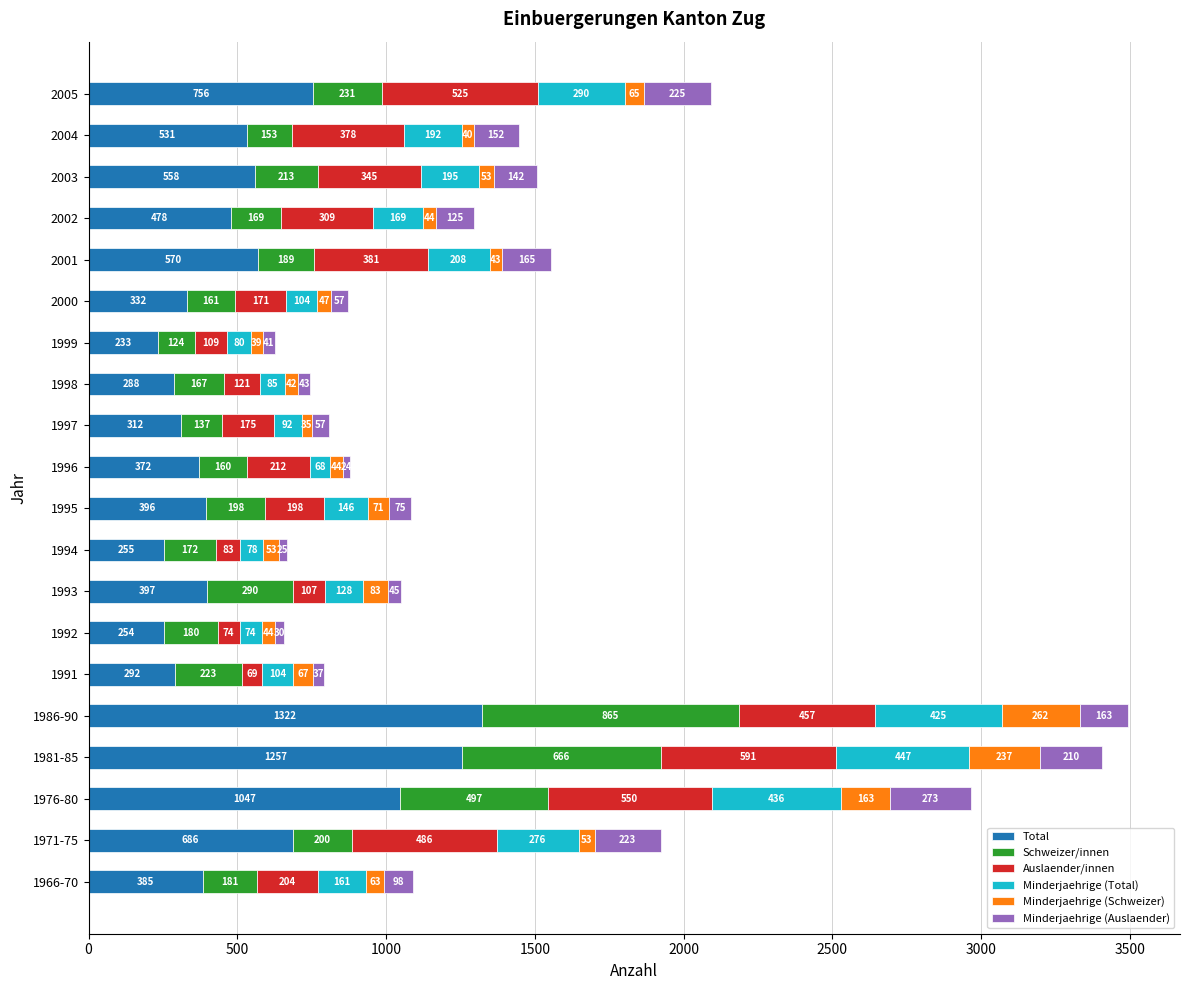

What is the sum of all Total values?

10721